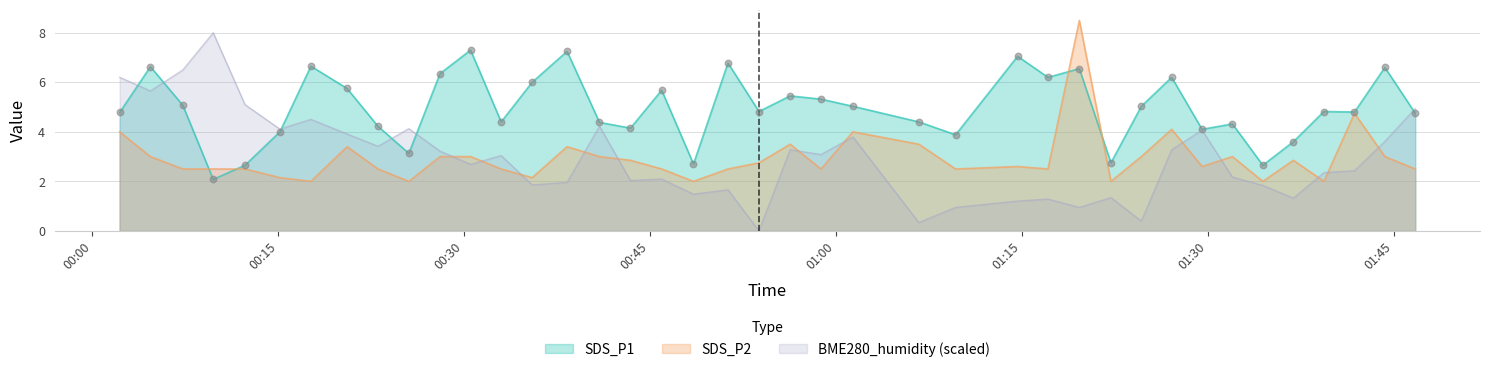

Which series has the largest total across all categories?

SDS_P1